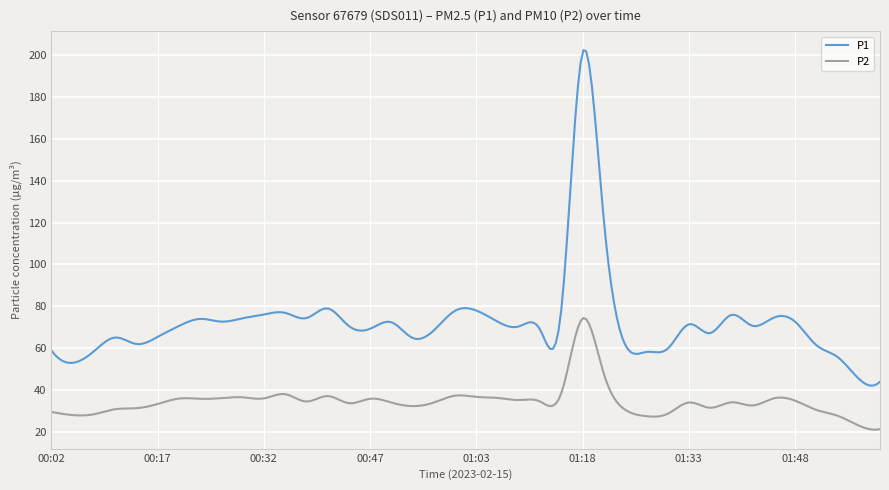

In P2, how many points are higher than both neighbors (excluding endpoints)?

11